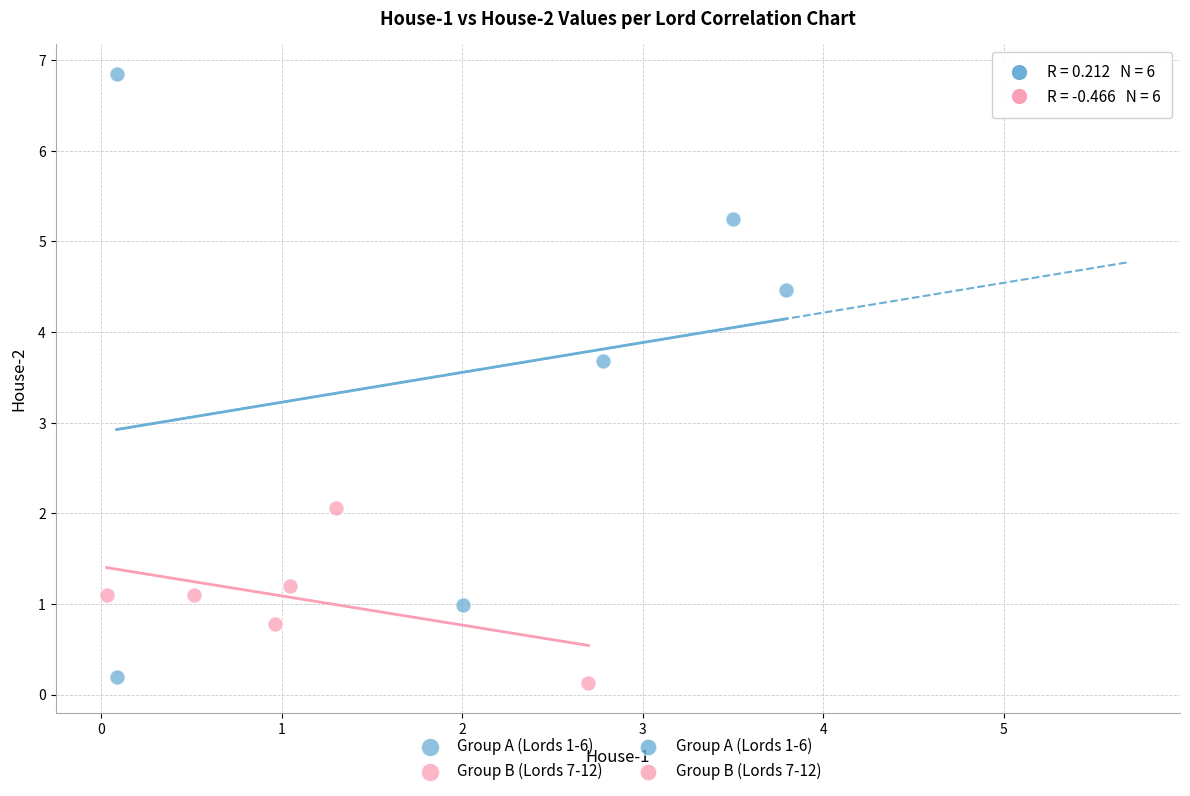

Which series has the widest spread of Y values?

Group A (Lords 1-6)